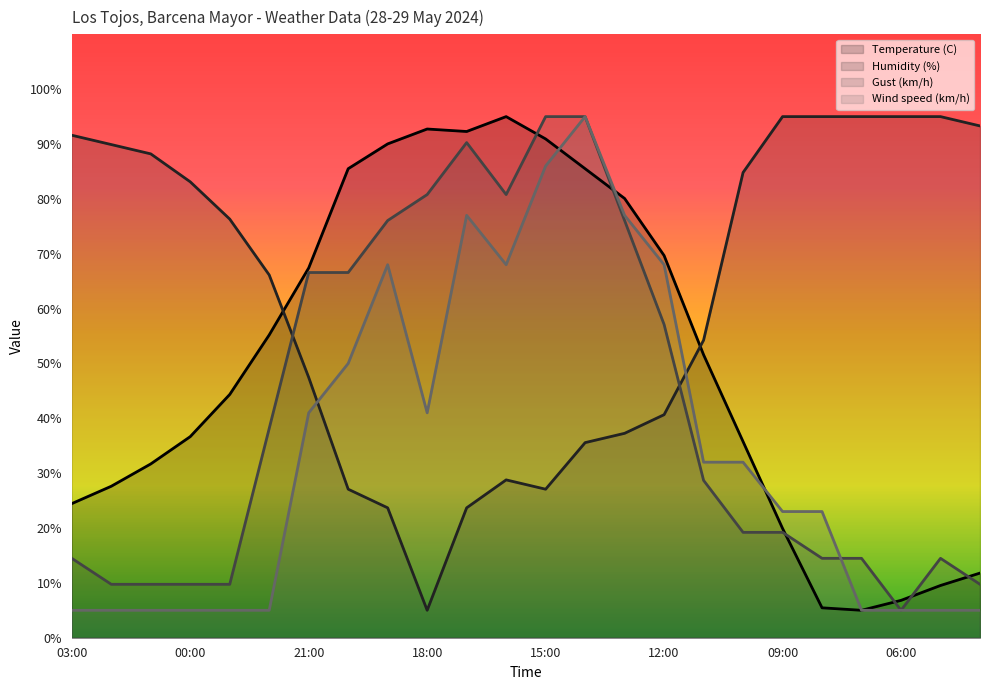

List the series in order of their peak value, highest first.

Temperature (C), Humidity (%), Gust (km/h), Wind speed (km/h)